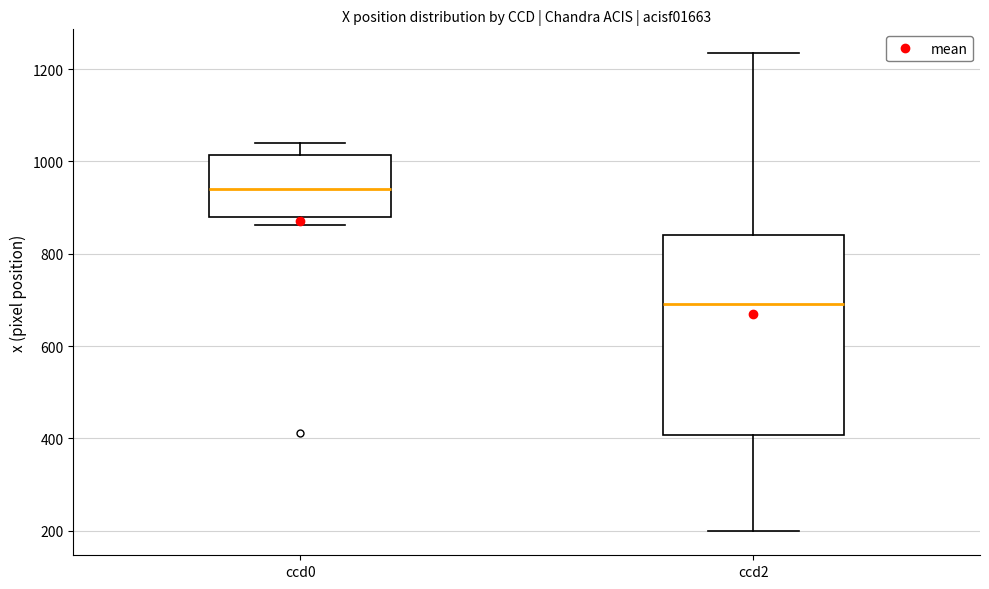

Reading left to right, read every box against the y-axis: the position of its median line, the range the box covers, and the ends of its whiskers. The values are not printed on the chart, so give them approximately, as read against the axis.

ccd0: median 940, box 880 to 1020, whiskers 860 to 1040
ccd2: median 700, box 400 to 840, whiskers 200 to 1240